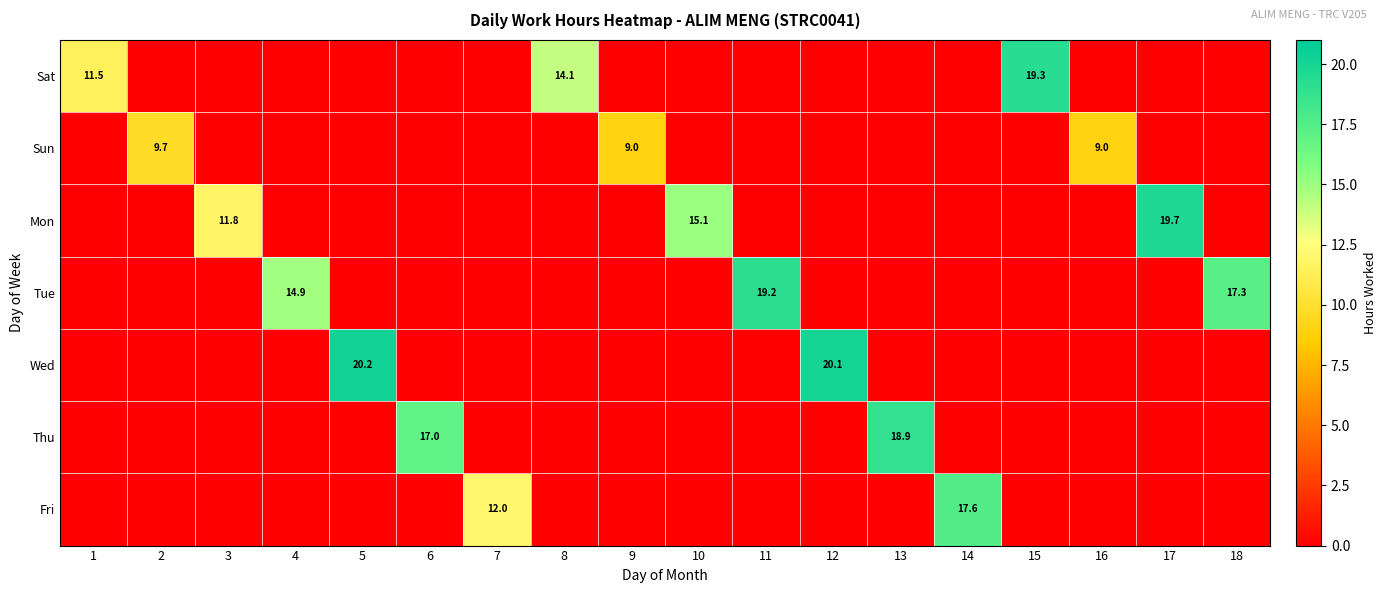

The Mon series shows 4.6 at 3. True or false?

False